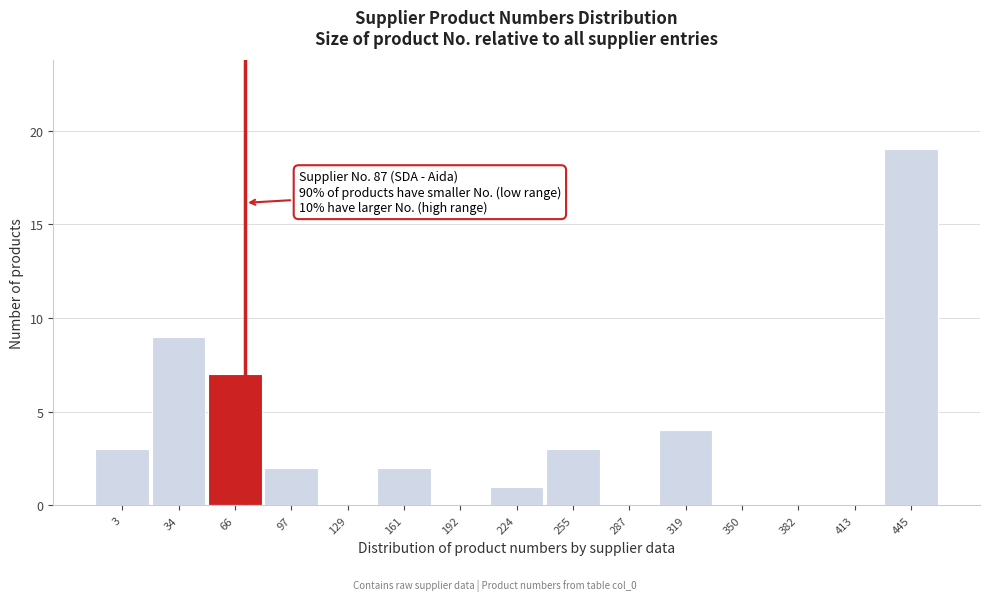

Reading left to right, extract all data points from this chart.

3=3	34=9	66=7	97=2	129=0	161=2	192=0	224=1	255=3	287=0	319=4	350=0	382=0	413=0	445=19